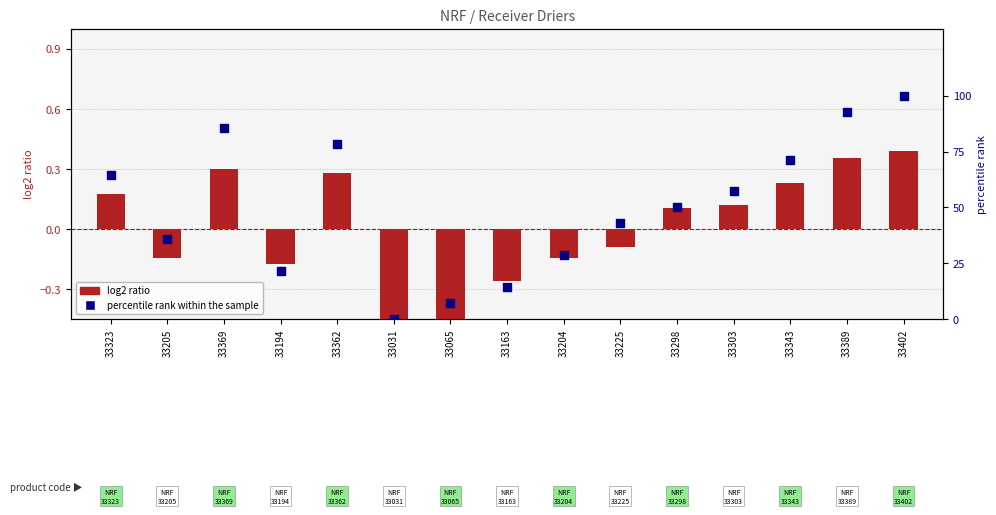

At how many categories does at least one series exceed 23?

11